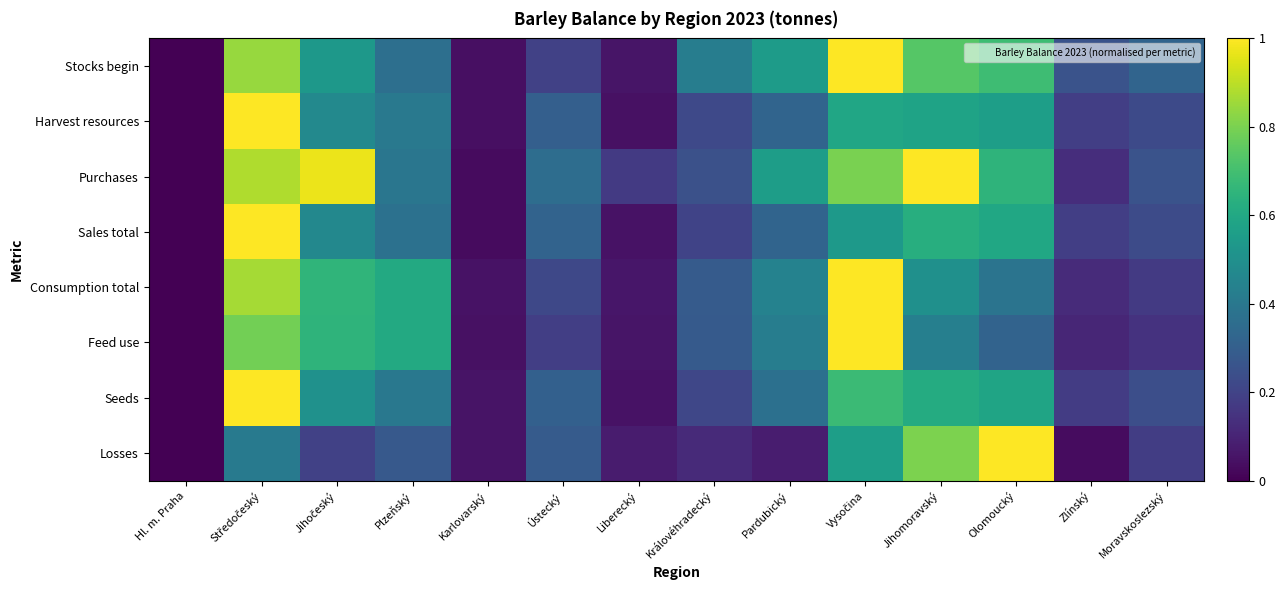

Rank the series at Olomoucký from highest to lowest value.

Losses, Stocks begin, Purchases, Sales total, Seeds, Harvest resources, Consumption total, Feed use